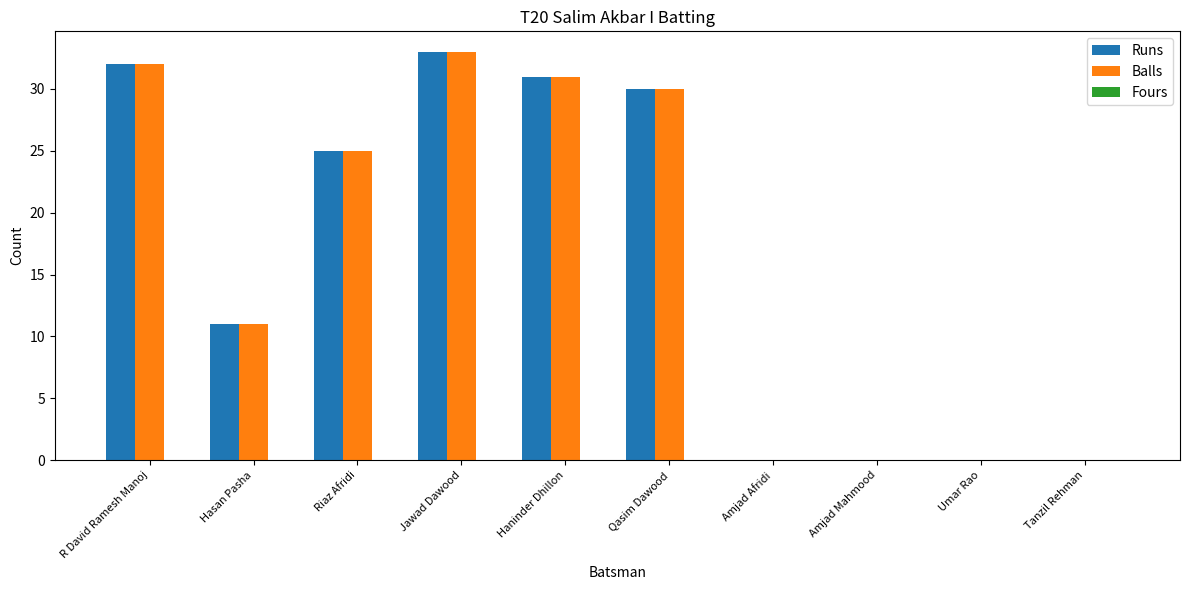

Which category has the highest value across all series?

Jawad Dawood